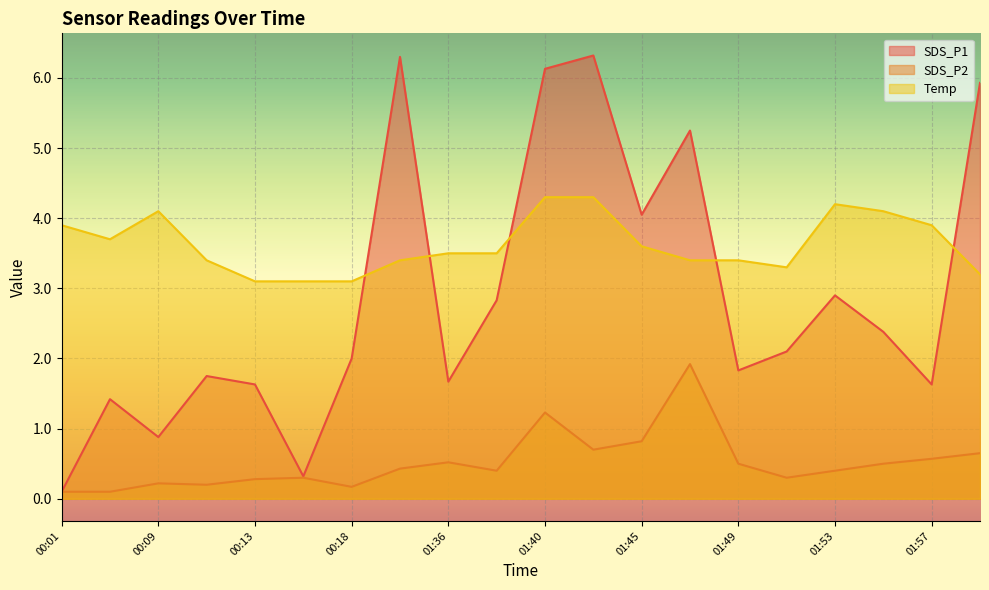

How many categories are shown in the chart?

20